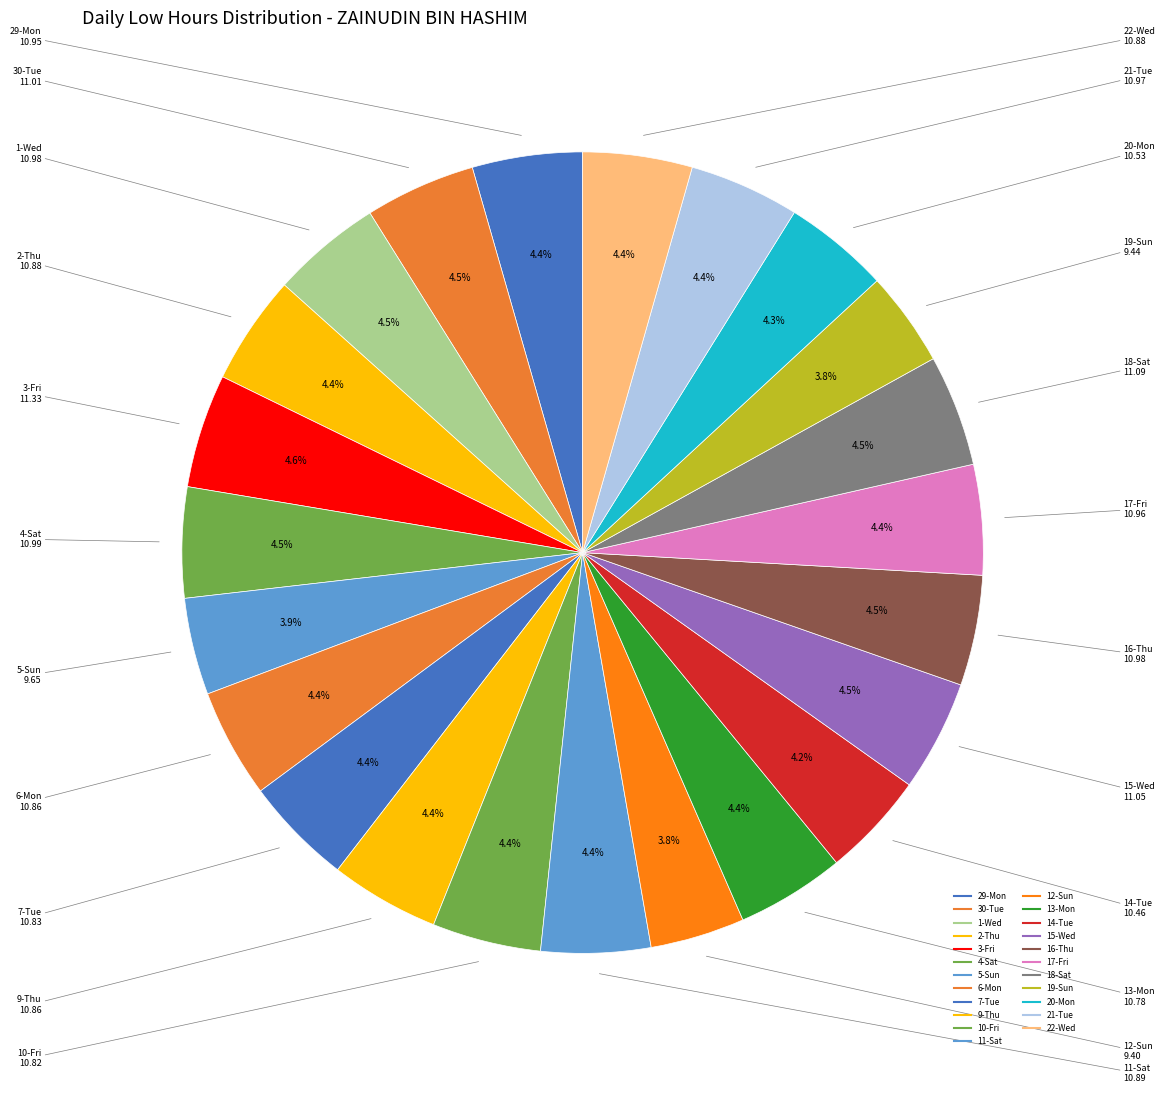

Does 29-Mon account for over 50% of the chart?

No